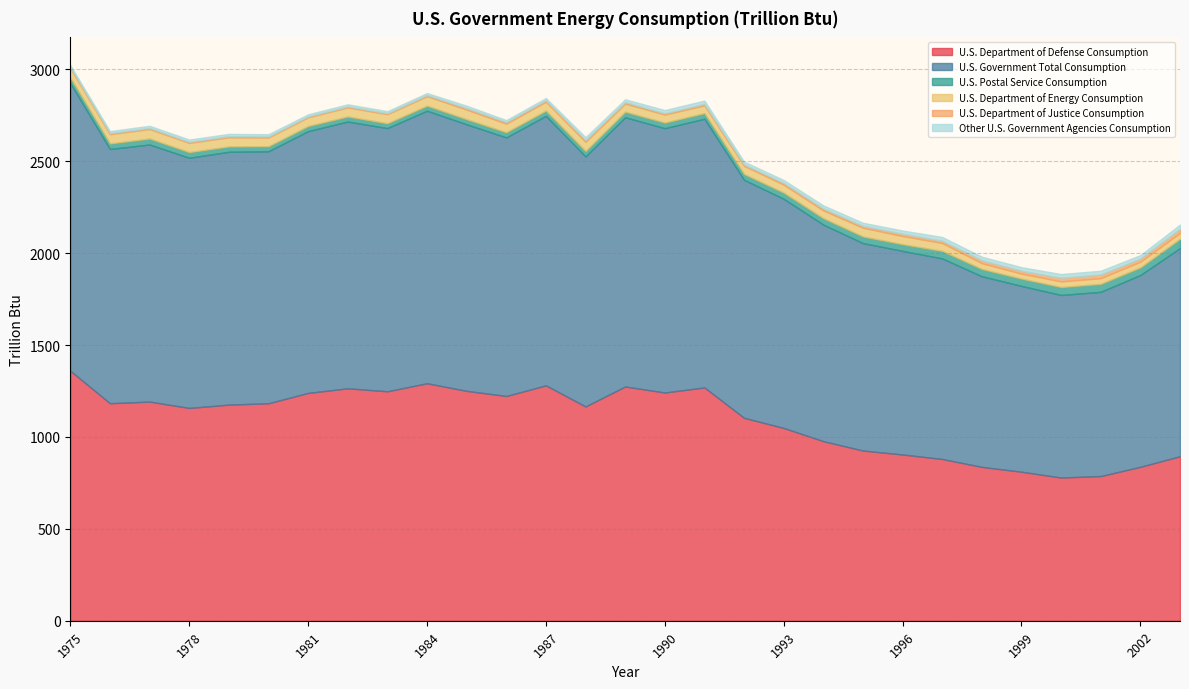

Between 1997 and 1998, which is larger?

1997